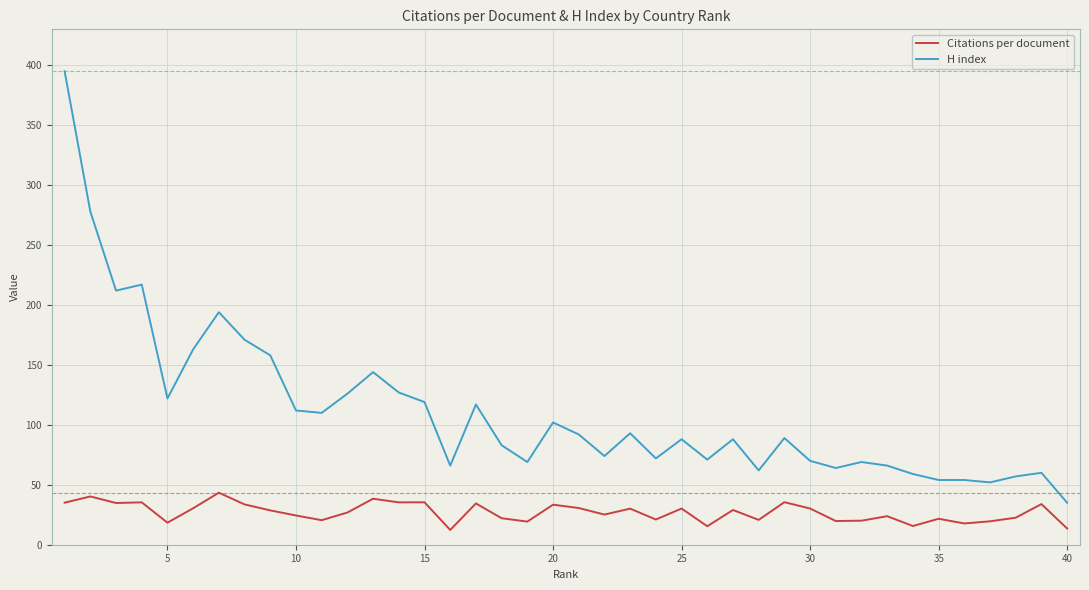

What is the minimum value for Citations per document?

12.3